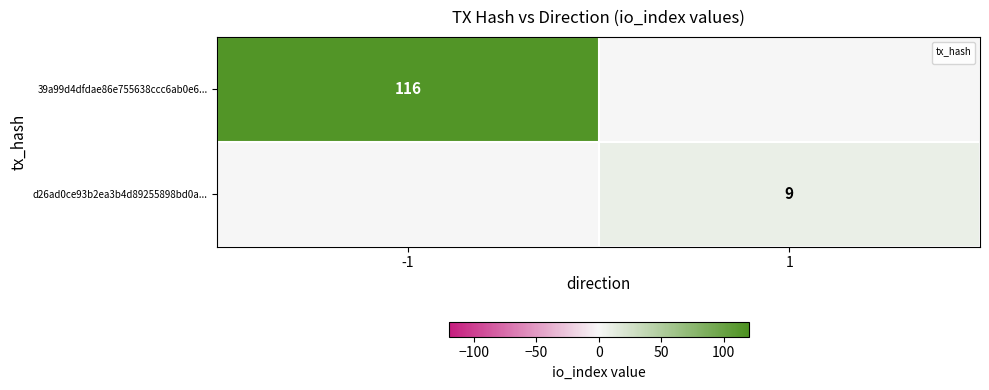

Is it true that 39a99d4dfdae86e755638ccc6ab0e6... equals 116 at -1?

True